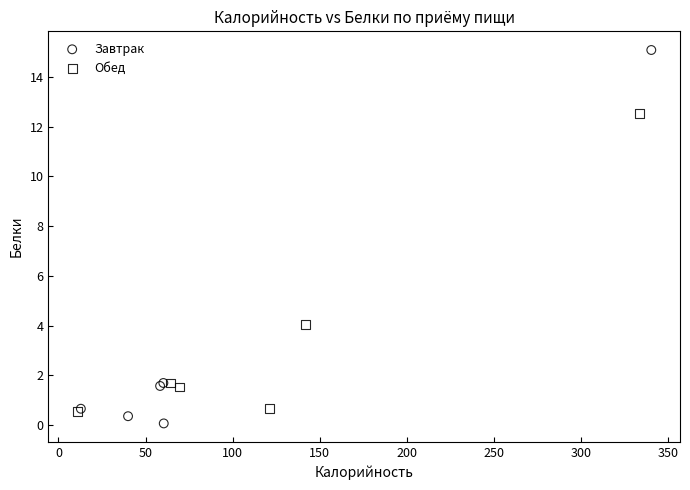

Which series reaches the minimum Y coordinate?

Завтрак